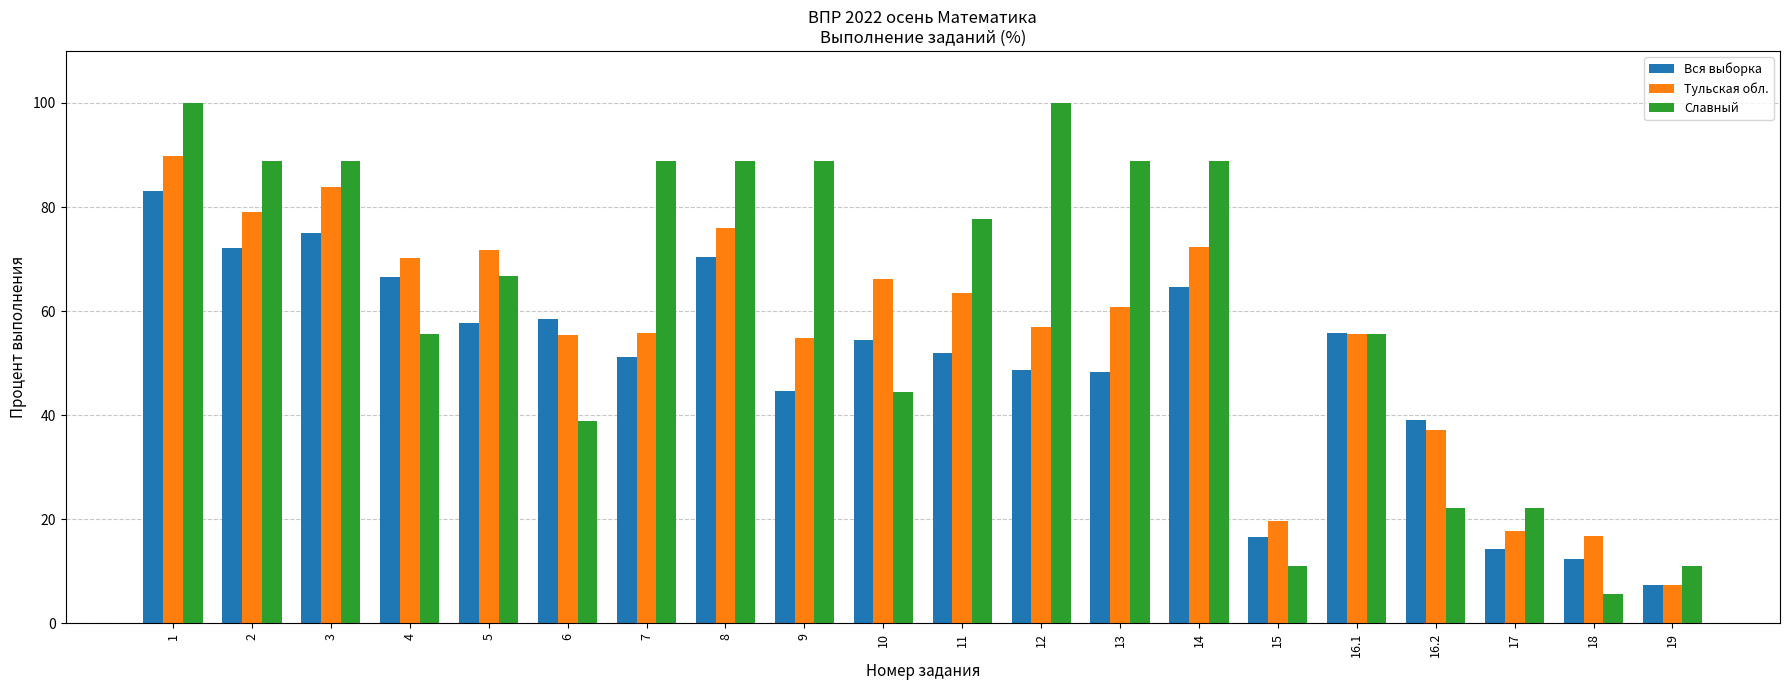

How many categories are shown in the chart?

20